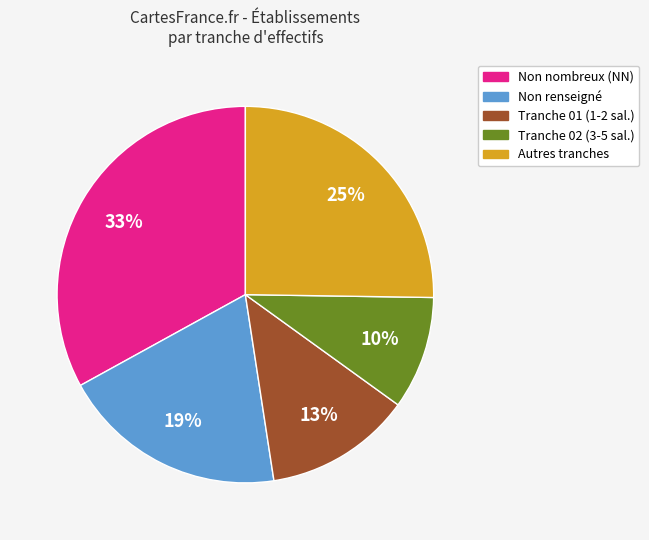

Count the number of slices in the pie.

5